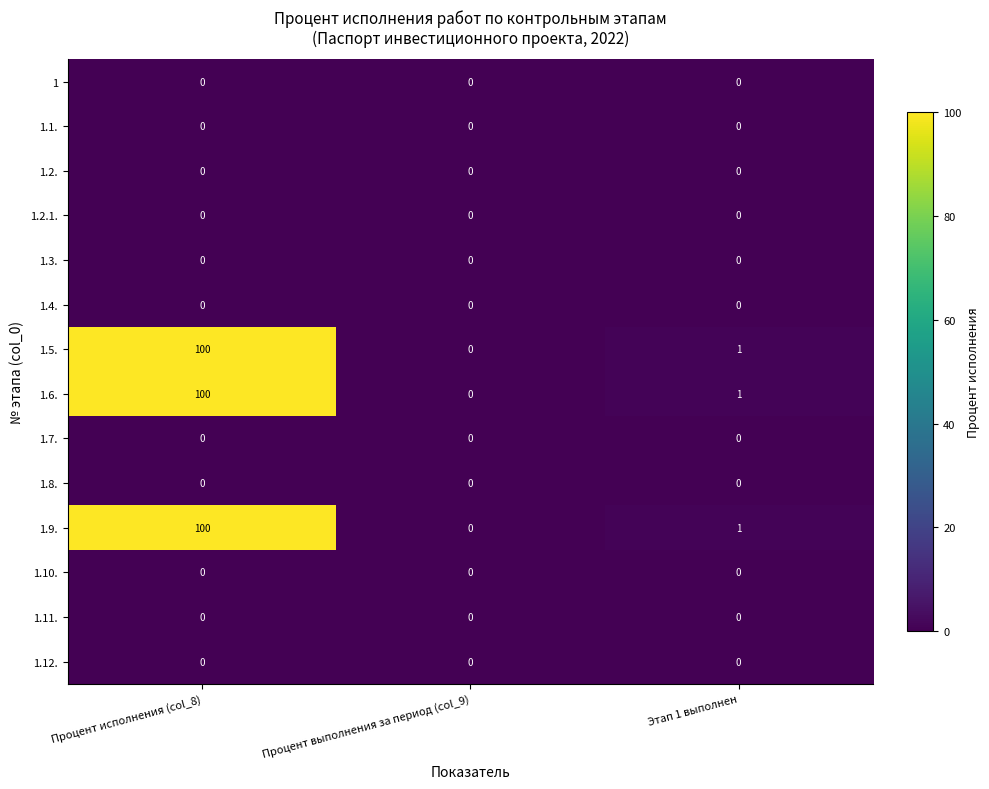

What is the spread (max minus min) of values at Процент исполнения (col_8)?

100